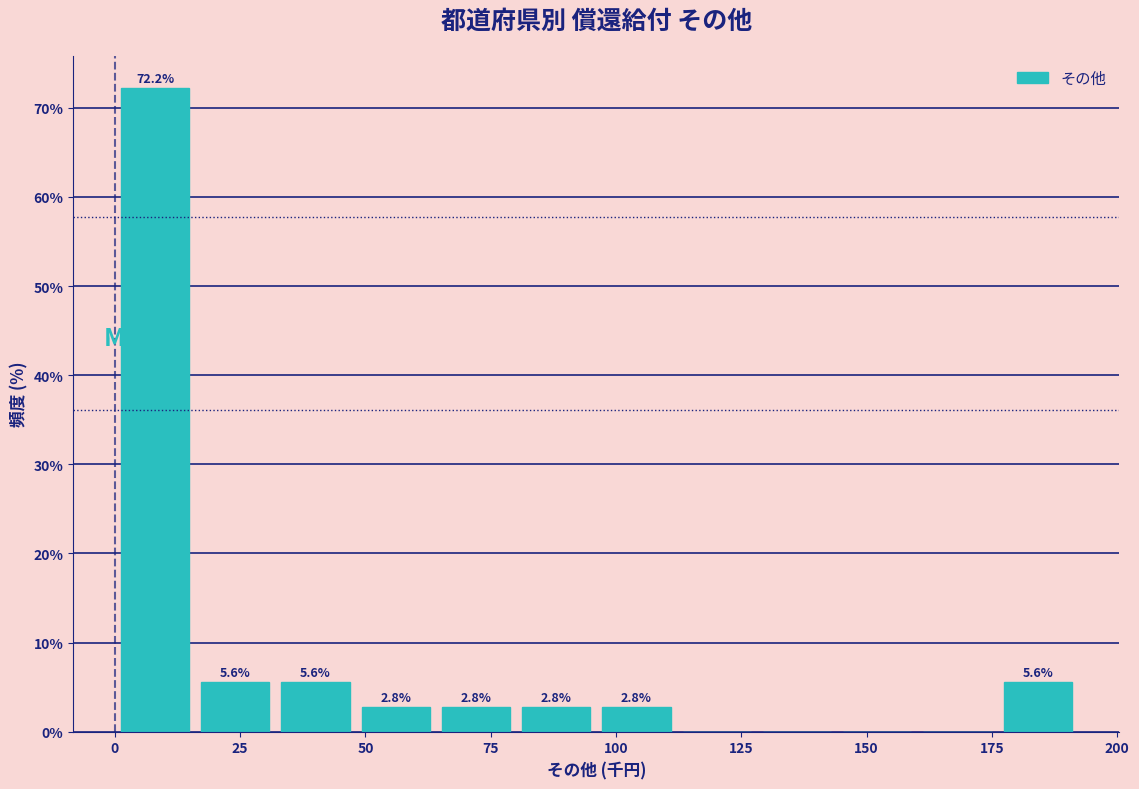

Read against the x-axis, roughly where is the centre of the tallest bar?

10